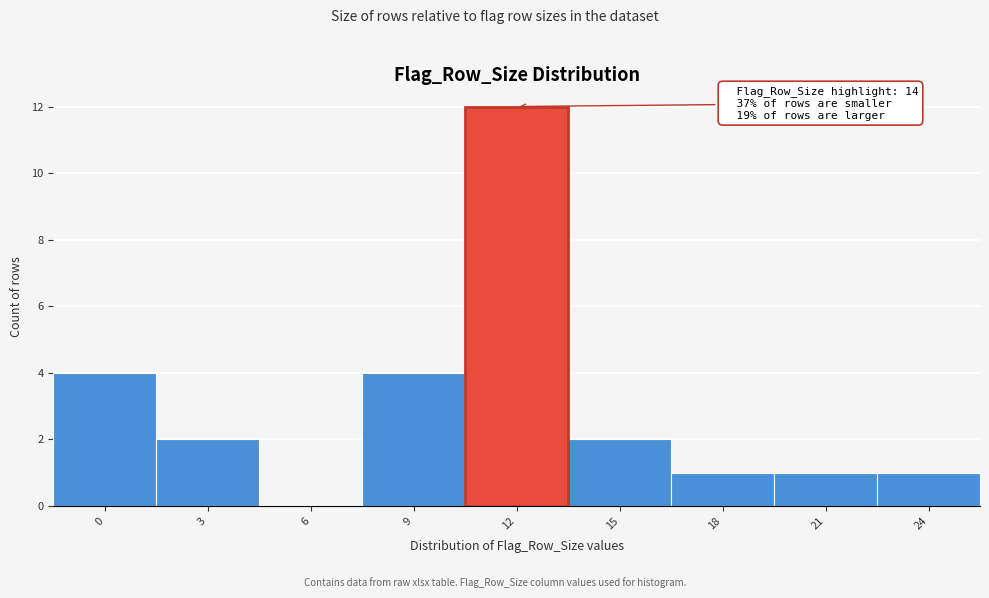

Reading left to right, transcribe all the data shown in this chart.

0=4	3=2	6=0	9=4	12=12	15=2	18=1	21=1	24=1